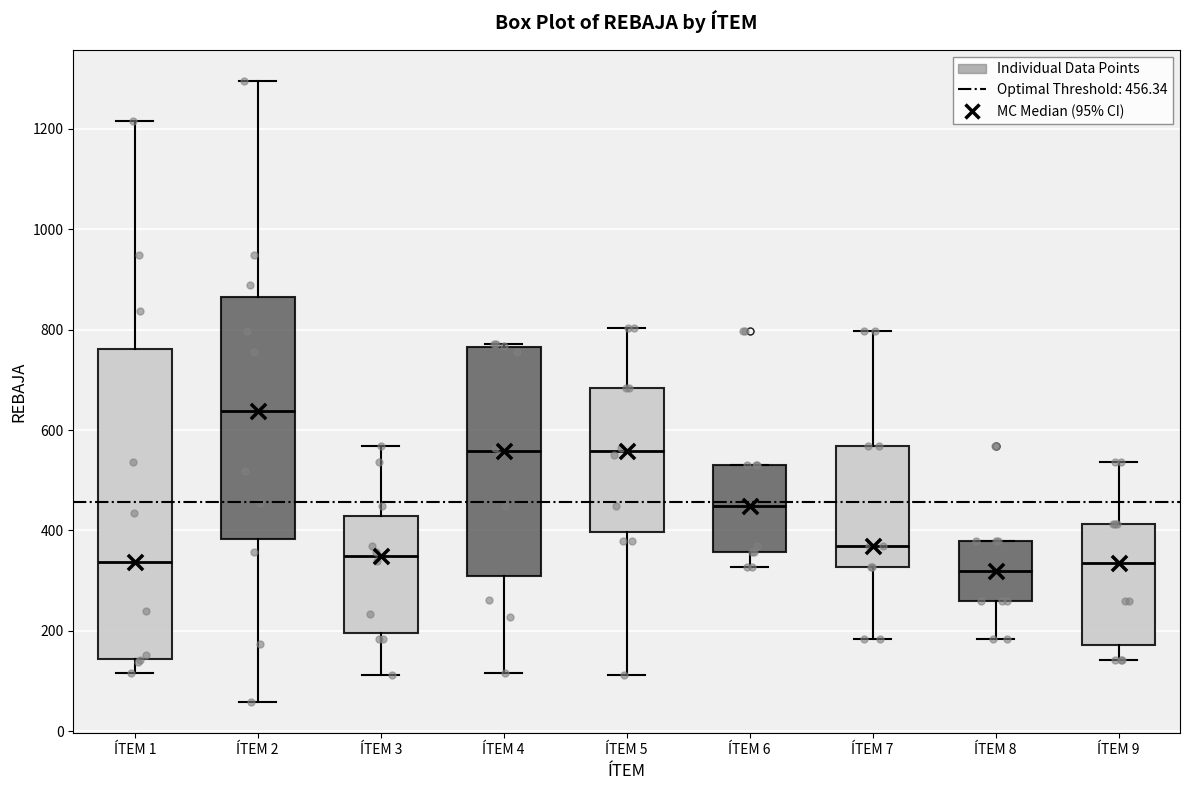

Reading left to right, read every box against the y-axis: the position of its median line, the range the box covers, and the ends of its whiskers. The values are not printed on the chart, so give them approximately, as read against the axis.

ÍTEM 1: median 340, box 140 to 760, whiskers 120 to 1220
ÍTEM 2: median 640, box 380 to 860, whiskers 60 to 1300
ÍTEM 3: median 340, box 200 to 420, whiskers 120 to 560
ÍTEM 4: median 560, box 300 to 760, whiskers 120 to 780
ÍTEM 5: median 560, box 400 to 680, whiskers 120 to 800
ÍTEM 6: median 440, box 360 to 540, whiskers 320 to 540
ÍTEM 7: median 360, box 320 to 560, whiskers 180 to 800
ÍTEM 8: median 320, box 260 to 380, whiskers 180 to 380
ÍTEM 9: median 340, box 180 to 420, whiskers 140 to 540